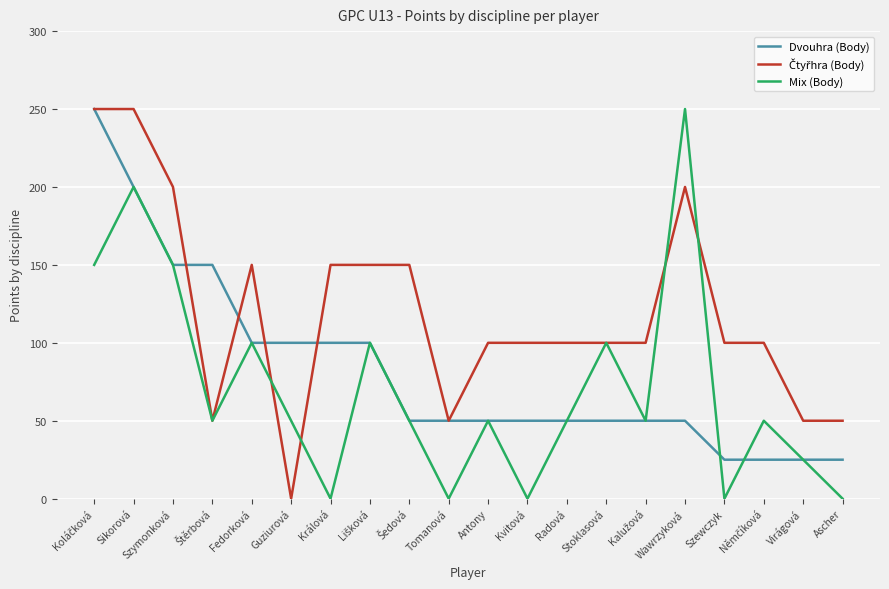

What is the maximum value shown in the chart?

250